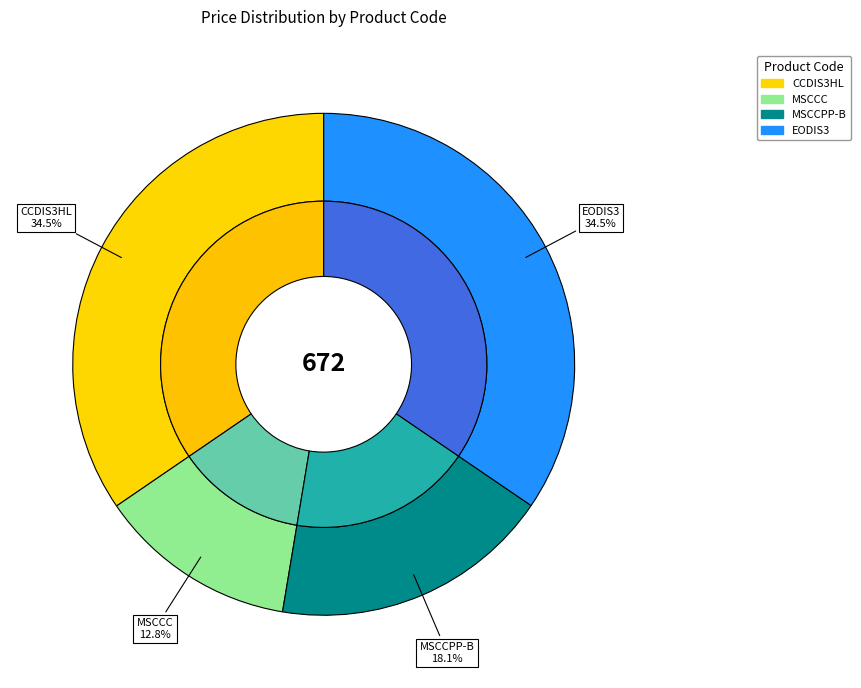

True or false: MSCCPP-B accounts for 33% of the total.

False